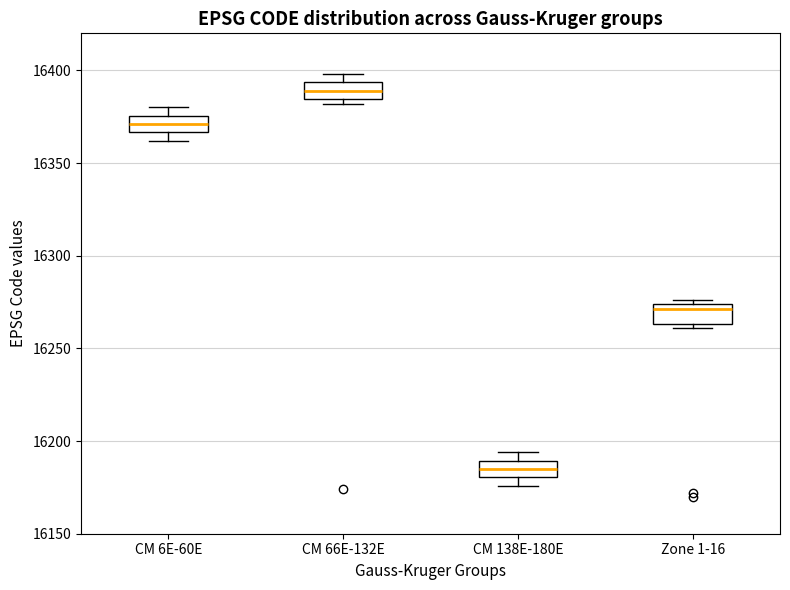

Reading left to right, transcribe this box plot: for each box, give where its median line is, the range the box spans, and where its two whiskers end, as read against the y-axis. The values are not printed on the chart, so give them approximately, as read against the axis.

CM 6E-60E: median 16370, box 16365 to 16375, whiskers 16360 to 16380
CM 66E-132E: median 16390, box 16385 to 16395, whiskers 16380 to 16400
CM 138E-180E: median 16185, box 16180 to 16190, whiskers 16175 to 16195
Zone 1-16: median 16270, box 16265 to 16275, whiskers 16260 to 16275 (just above the box's upper edge)